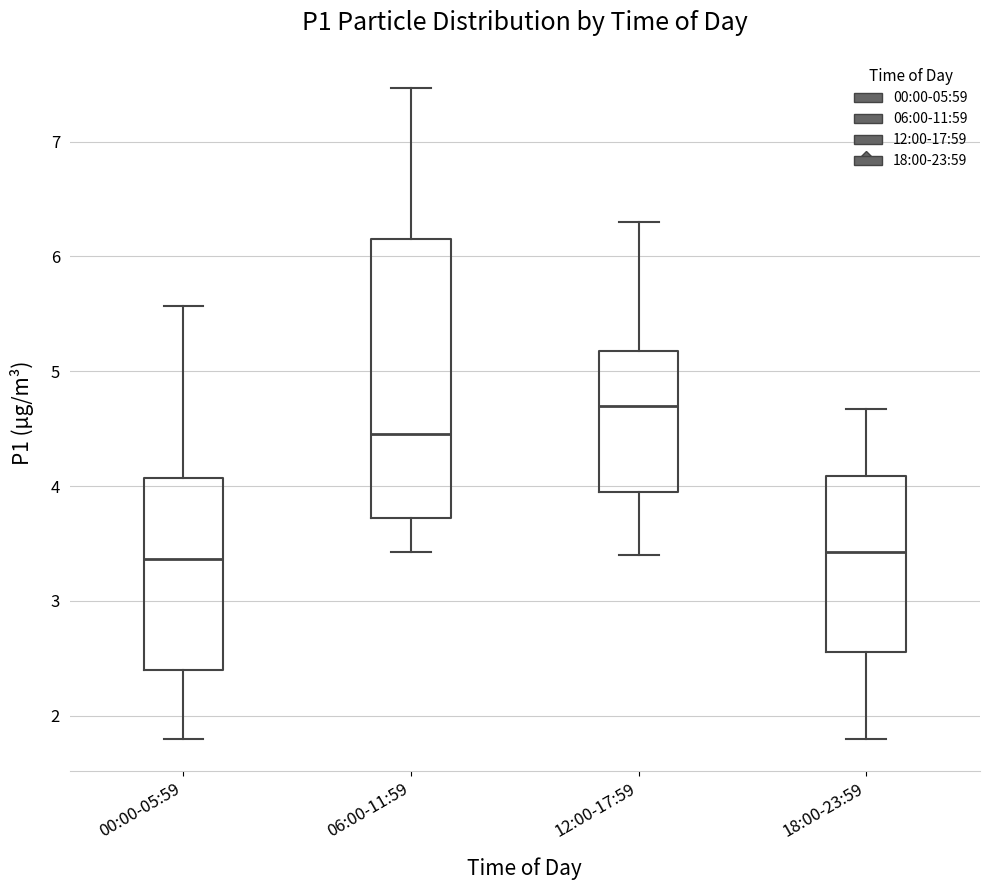

Reading left to right, transcribe this box plot: for each box, give where its median line is, the range the box spans, and where its two whiskers end, as read against the y-axis. The values are not printed on the chart, so give them approximately, as read against the axis.

00:00-05:59: median 3.4, box 2.4 to 4.1, whiskers 1.8 to 5.6
06:00-11:59: median 4.5, box 3.7 to 6.2, whiskers 3.4 to 7.5
12:00-17:59: median 4.7, box 4.0 to 5.2, whiskers 3.4 to 6.3
18:00-23:59: median 3.4, box 2.6 to 4.1, whiskers 1.8 to 4.7